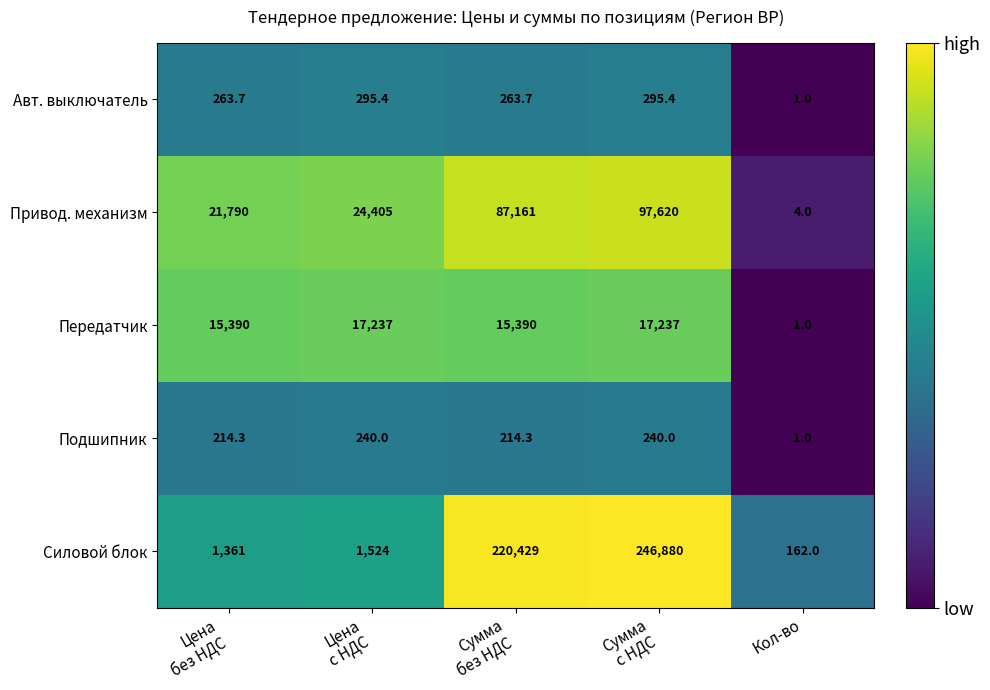

What is the difference between the maximum and minimum values in the Передатчик series?

17236.0